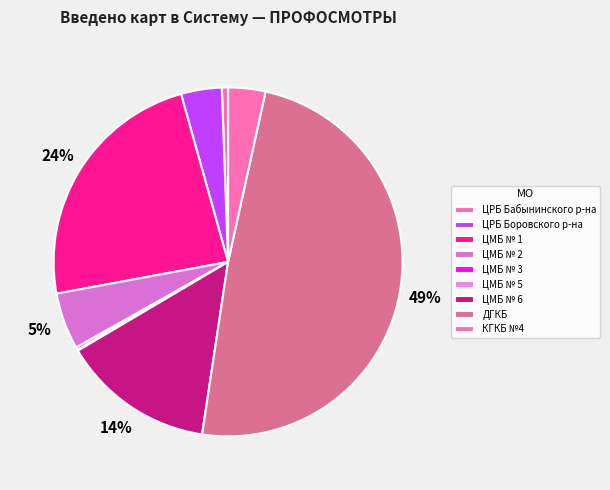

The ДГКБ slice represents 49% of the pie. True or false?

True